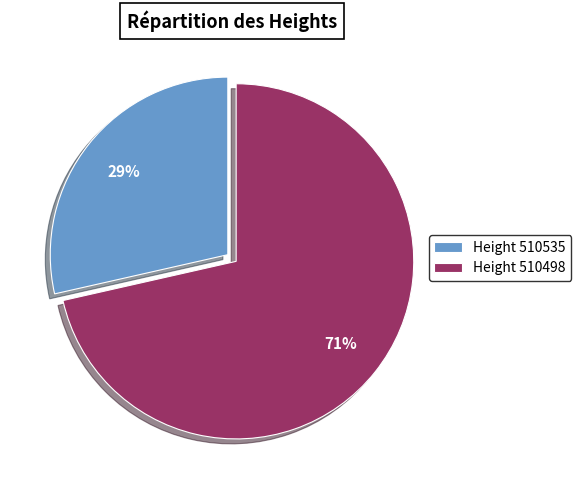

To the nearest percent, what is the average slice percentage?

50%